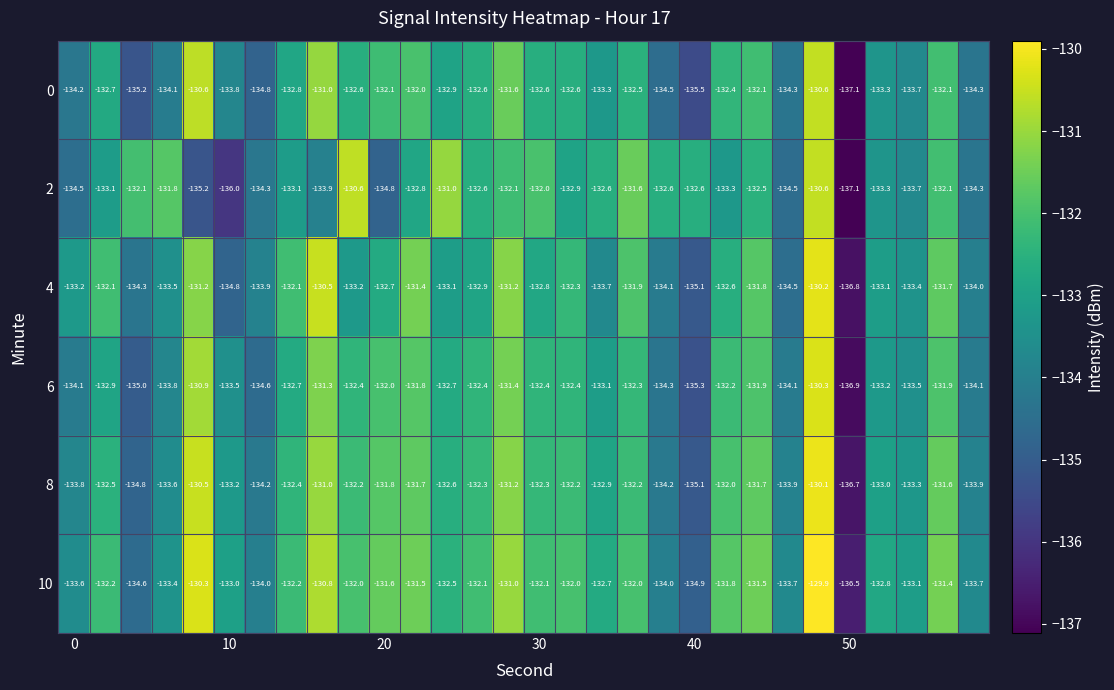

What is the greatest value displayed?

-129.9